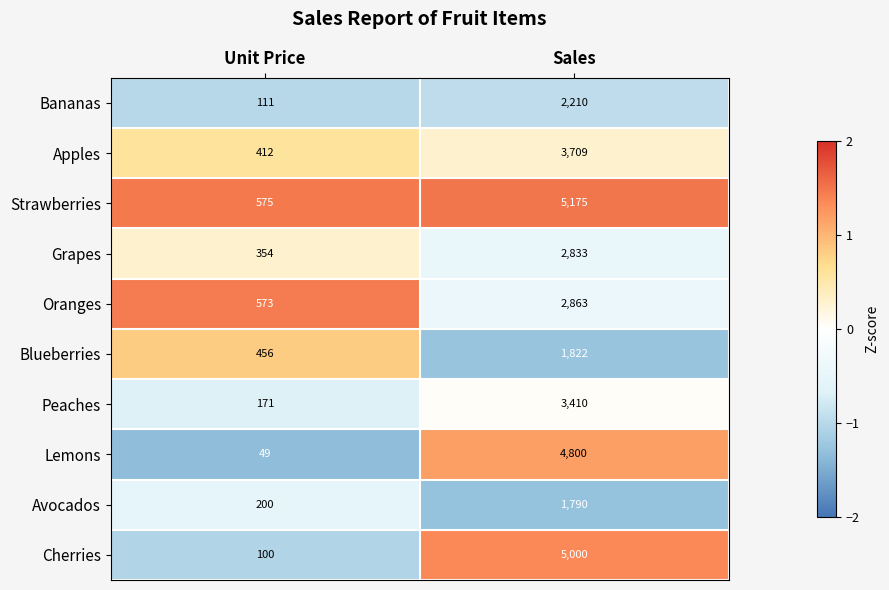

List the series in order of their peak value, lowest first.

Avocados, Blueberries, Bananas, Grapes, Oranges, Peaches, Apples, Lemons, Cherries, Strawberries